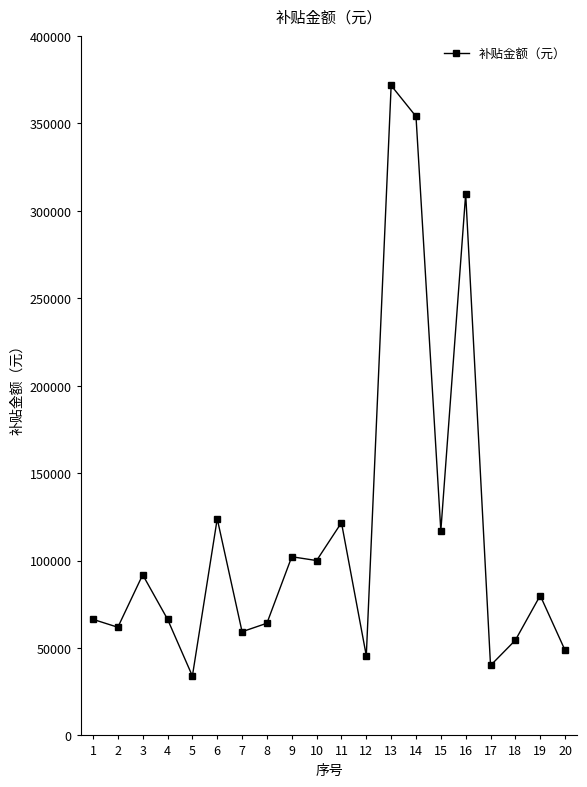

Count the number of data series in this chart.

1